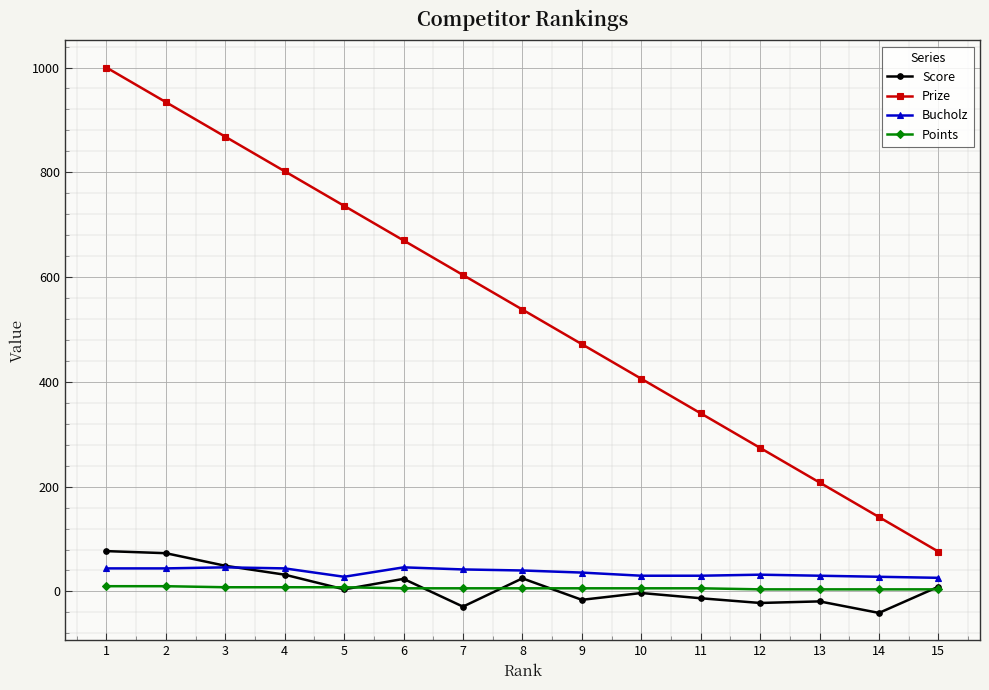

Rank the series by their maximum value, from lowest to highest.

Points, Bucholz, Score, Prize